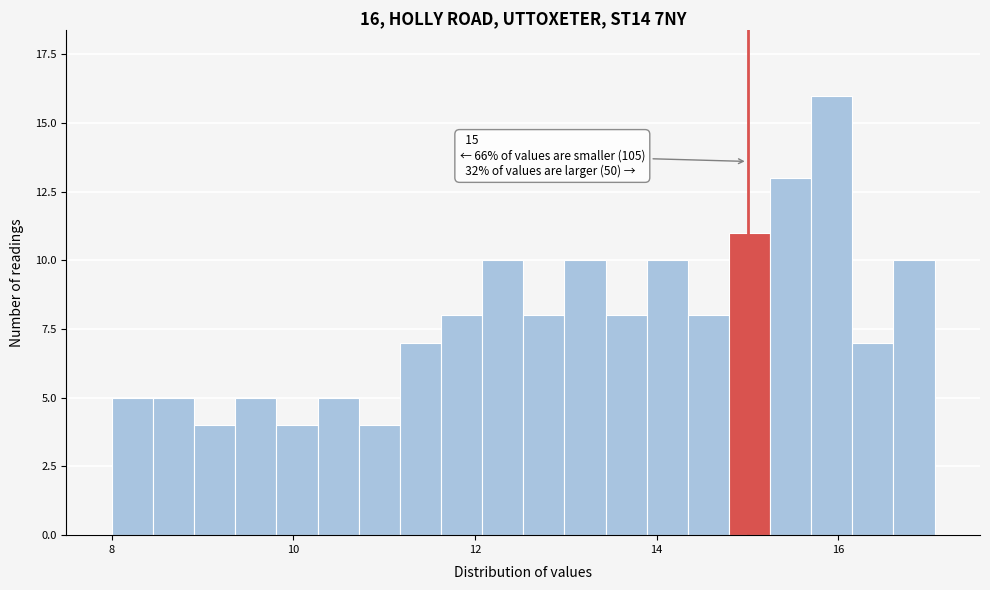

Around what value on the x-axis is the tallest bar? Give the approximate position of its centre, as read against the axis.

16.0